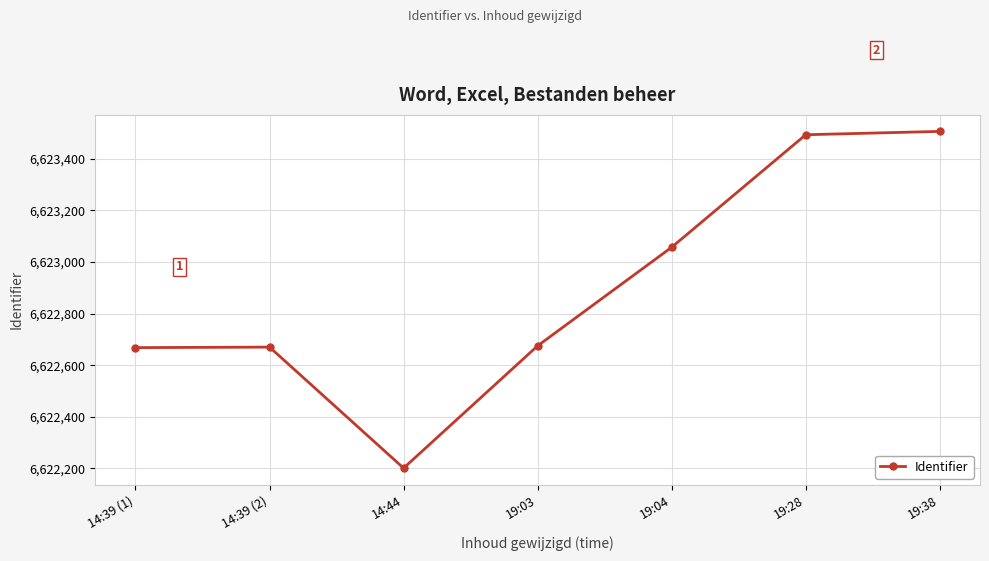

What is the difference between the values at 14:44 and 19:28?

1292